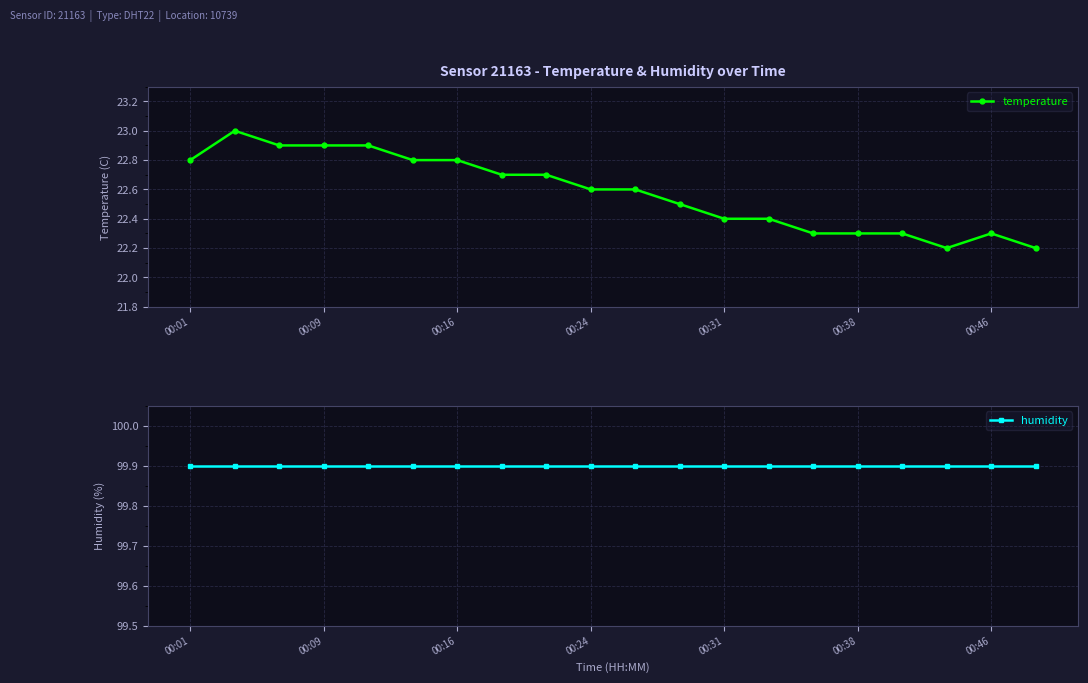

Rank the series by their average value, from lowest to highest.

temperature, humidity